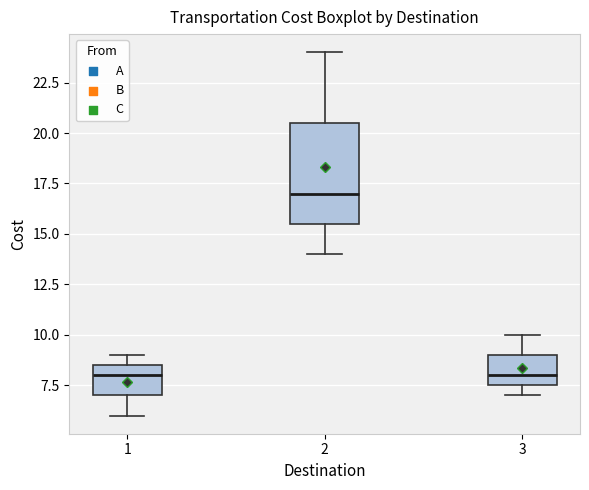

Comparing the boxes themselves (not the whiskers), which one is the tallest?

2